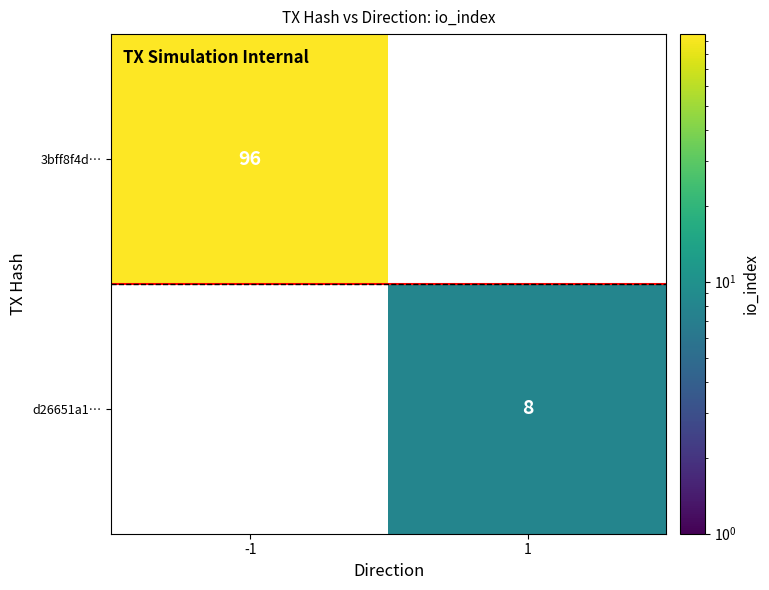

The value of d26651a1… at 1 is 8. True or false?

True